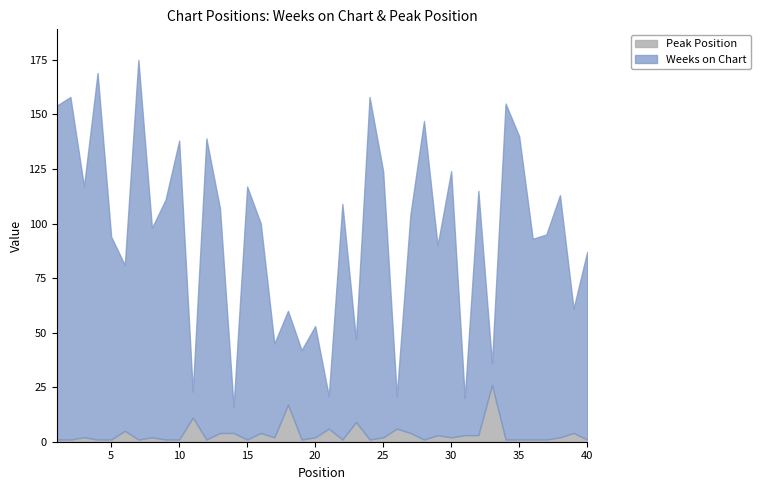

What is the value of the Peak Position point at the 35th from the left?

1